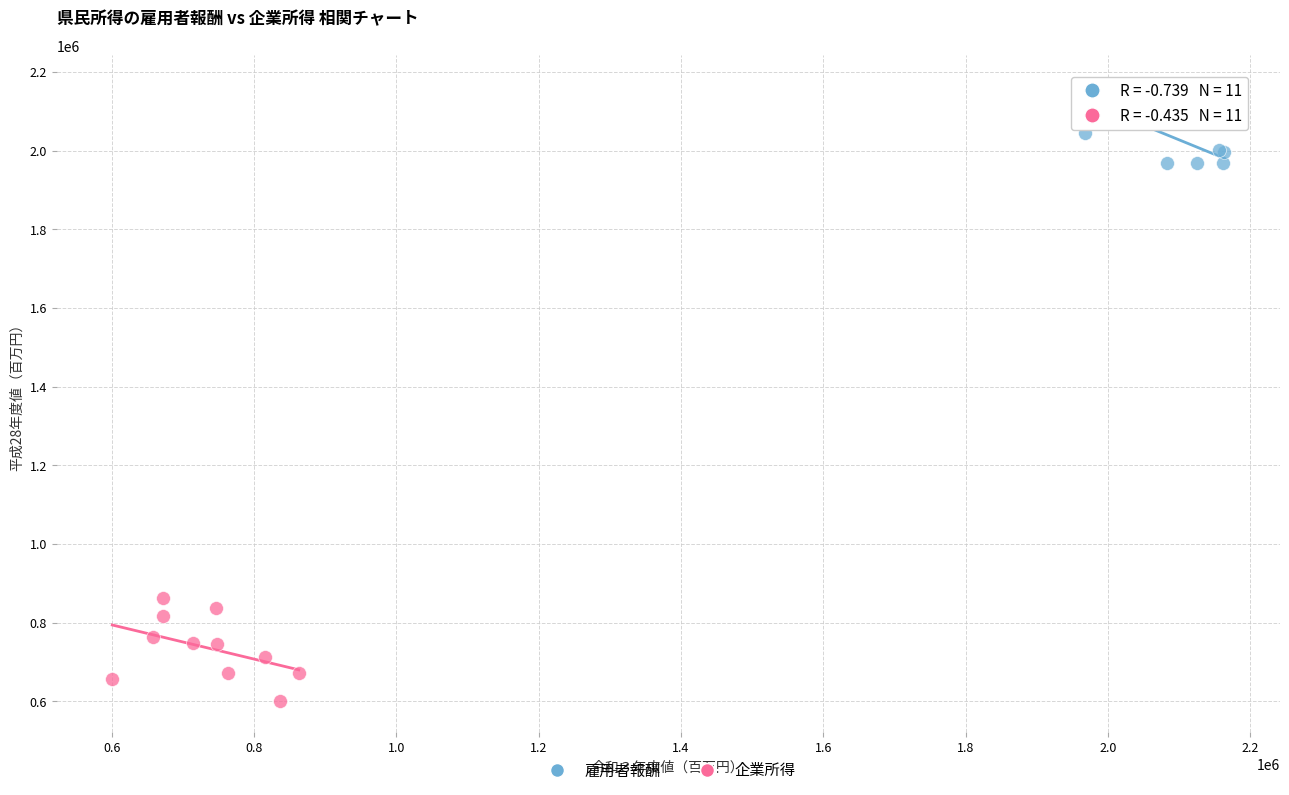

Which series contains the lowest Y value?

企業所得